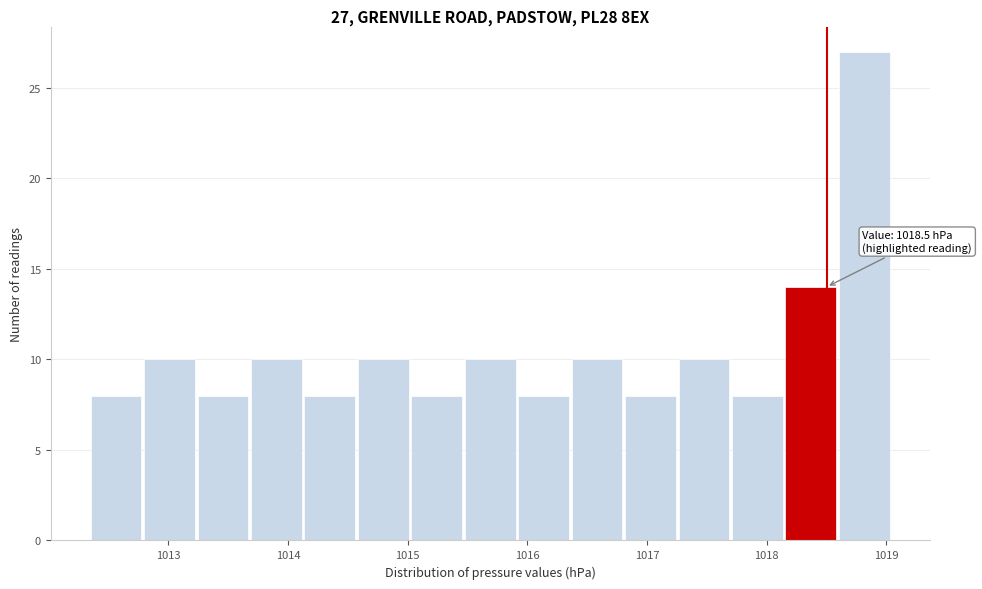

Which range on the x-axis has the tallest bar?

1018.6 to 1019.1